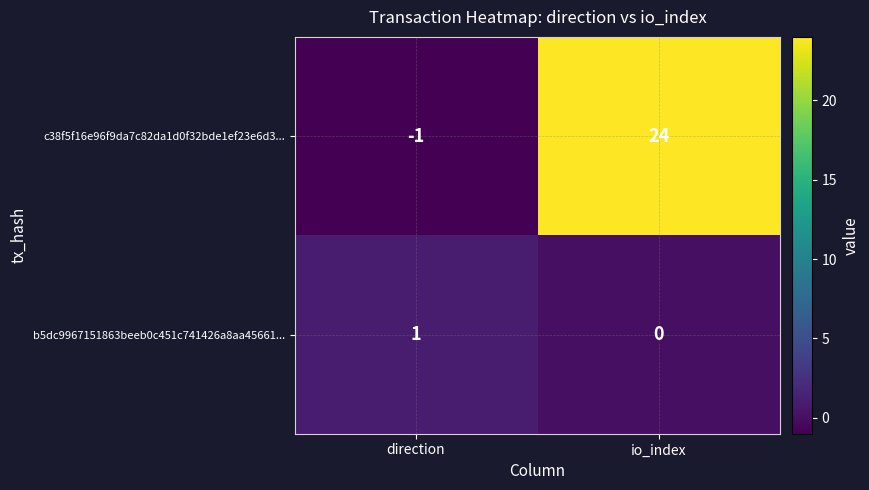

List the series in order of their overall mean, highest first.

c38f5f16e96f9da7c82da1d0f32bde1ef23e6d3..., b5dc9967151863beeb0c451c741426a8aa45661...